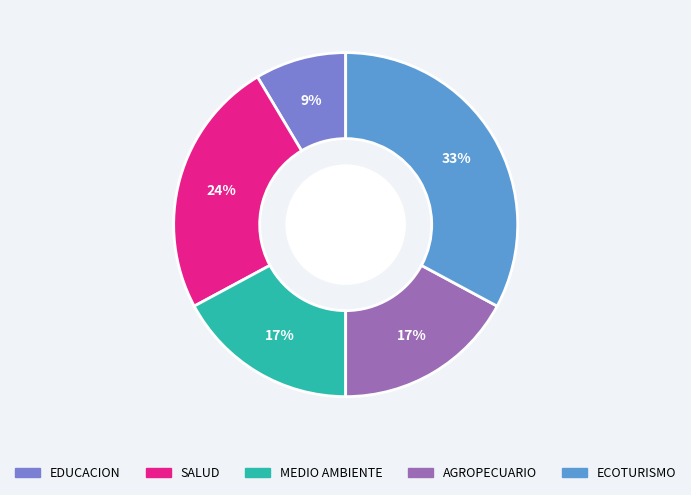

Does any single category account for the majority?

No